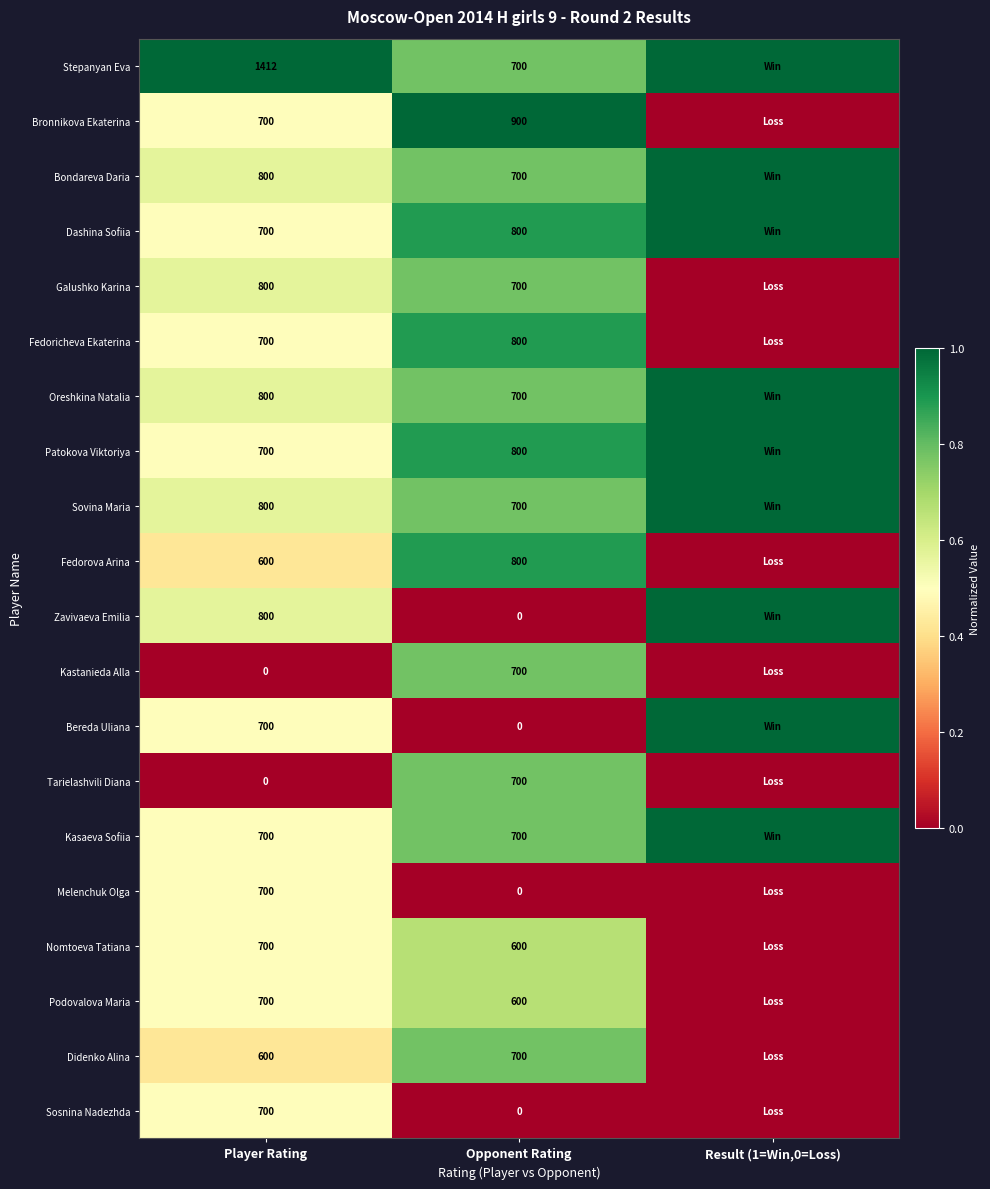

True or false: Podovalova Maria has a value of 0.4 at Opponent Rating.

False